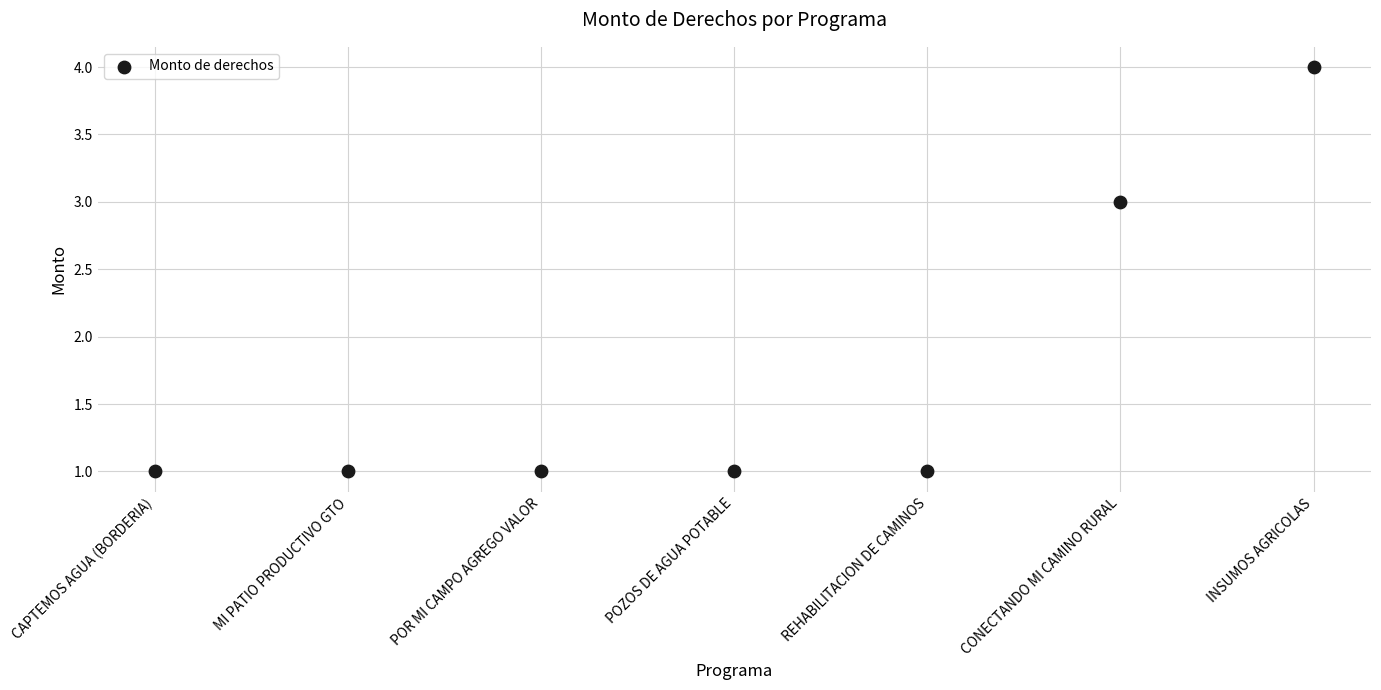

What is the range of Y values (max minus min)?

3